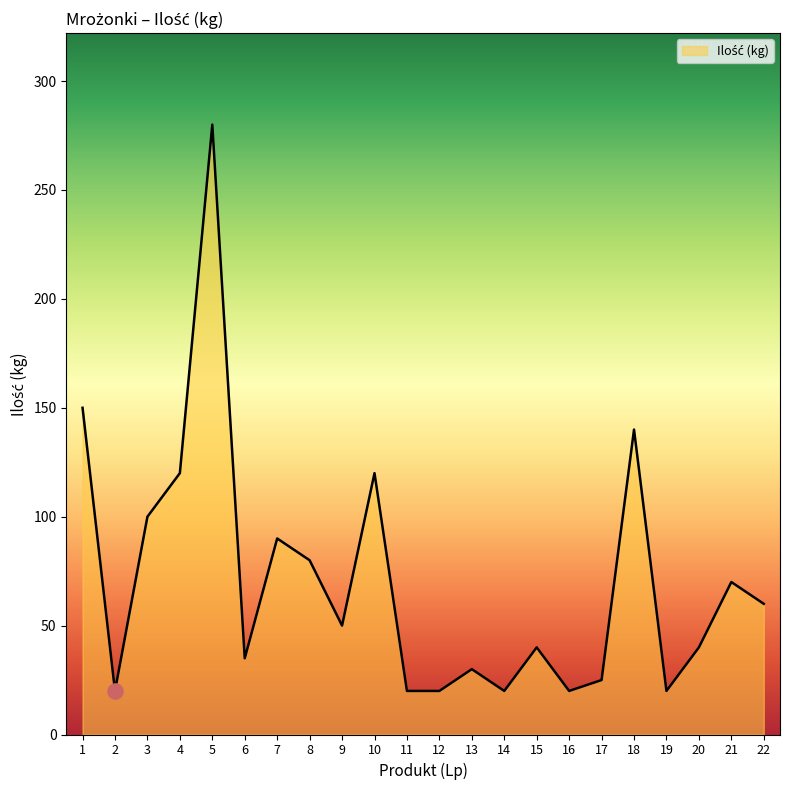

What is the ratio of the value at 15 to the value at 21?

0.6